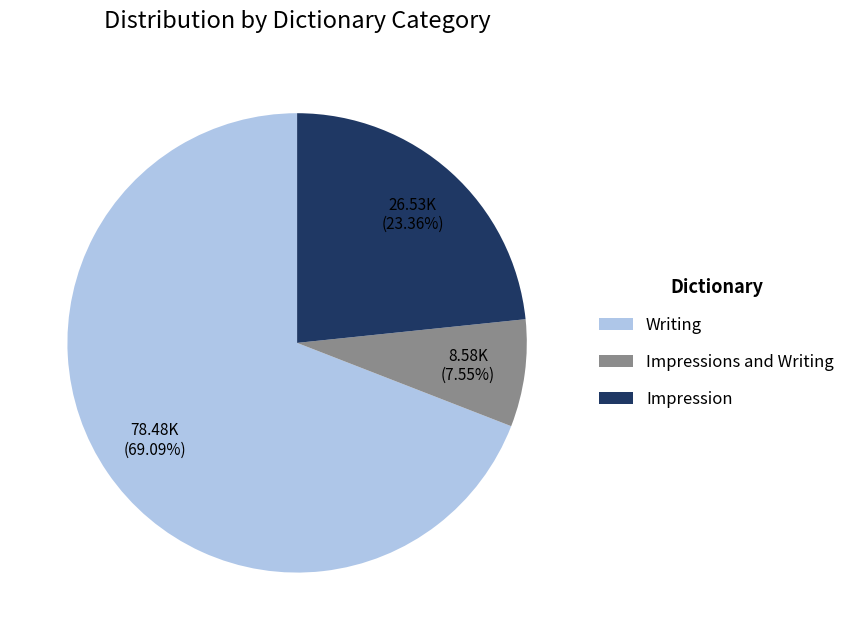

Does any single category account for the majority?

Yes